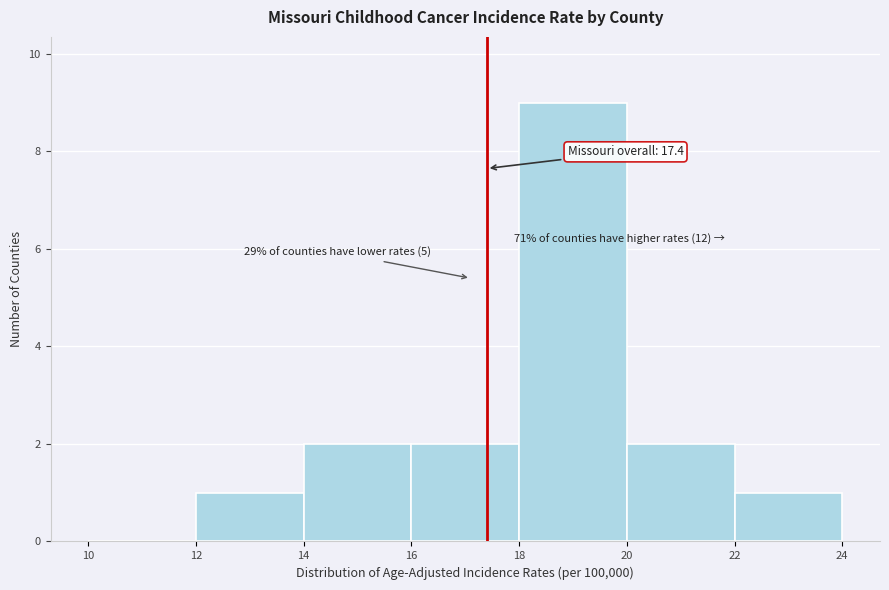

Which range on the x-axis has the tallest bar?

18 to 20